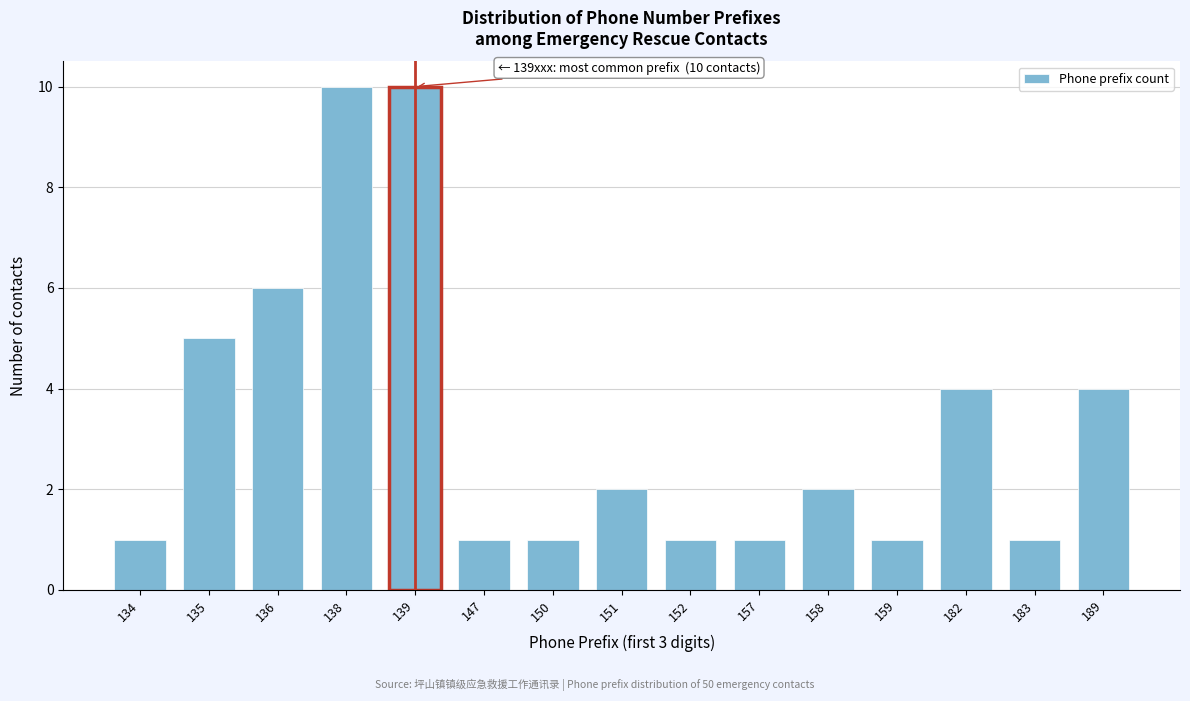

Reading left to right, what are all the values shown in this chart?

1	5	6	10	10	1	1	2	1	1	2	1	4	1	4